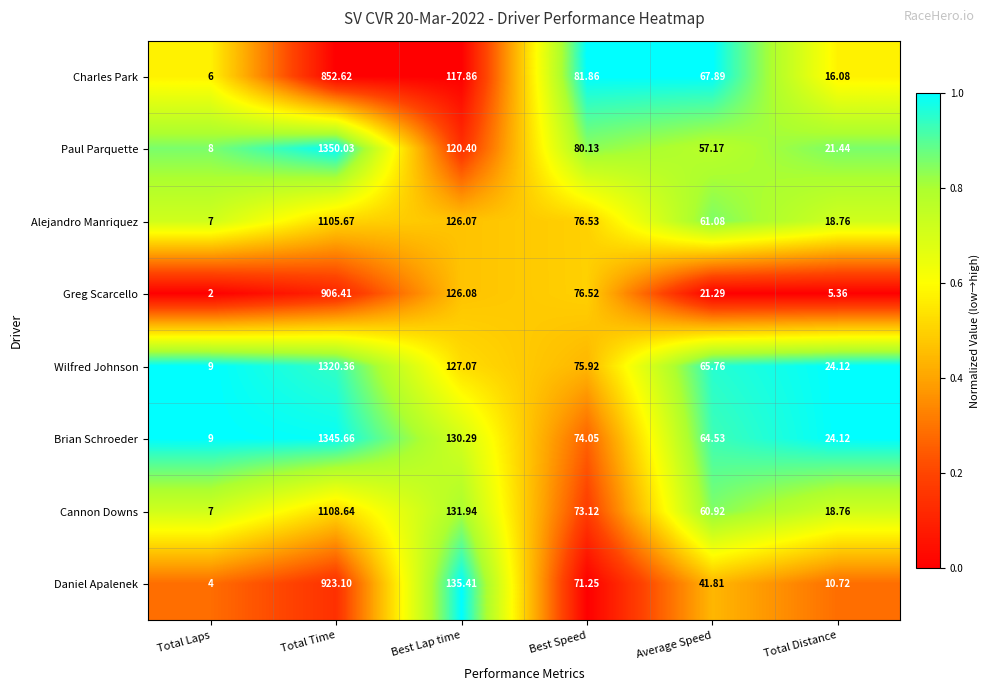

What is the difference between the highest and lowest values at Total Time?

497.4